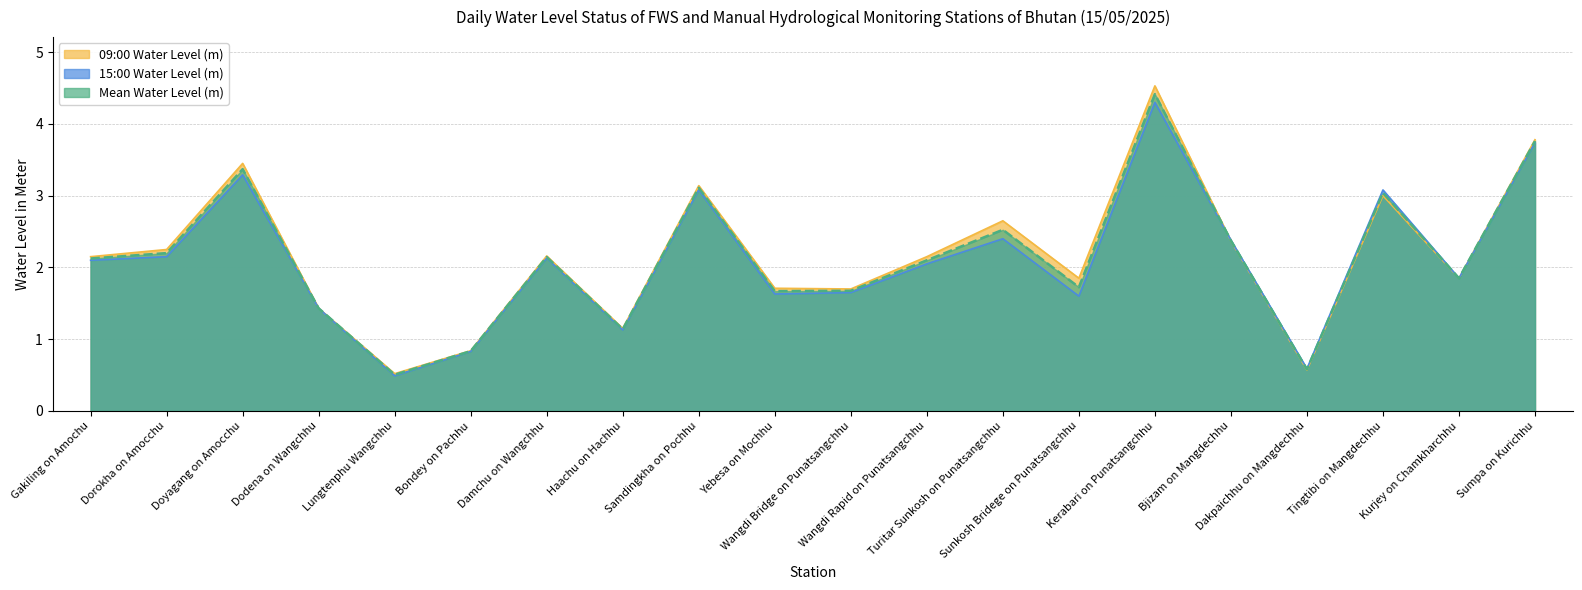

Is the value of 09:00 Water Level (m) at Doyagang on Amocchu greater than the value of Mean Water Level (m) at Haachu on Hachhu?

Yes